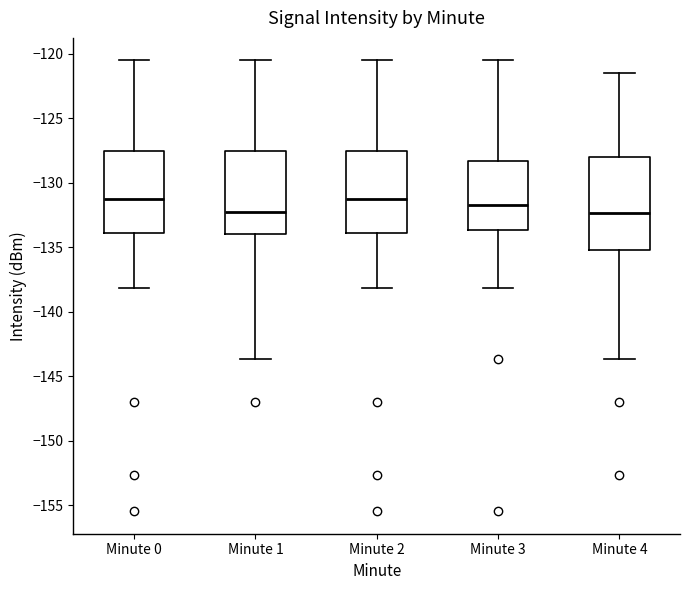

Reading left to right, transcribe this box plot: for each box, give where its median line is, the range the box spans, and where its two whiskers end, as read against the y-axis. The values are not printed on the chart, so give them approximately, as read against the axis.

Minute 0: median -131.5, box -134.0 to -127.5, whiskers -138.0 to -120.5
Minute 1: median -132.0, box -134.0 to -127.5, whiskers -143.5 to -120.5
Minute 2: median -131.5, box -134.0 to -127.5, whiskers -138.0 to -120.5
Minute 3: median -131.5, box -133.5 to -128.5, whiskers -138.0 to -120.5
Minute 4: median -132.5, box -135.0 to -128.0, whiskers -143.5 to -121.5